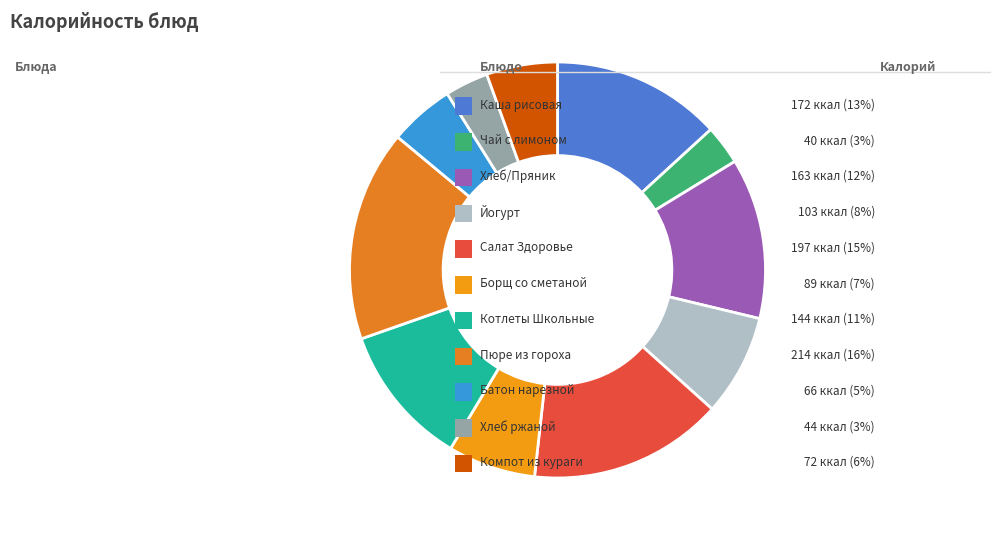

How many slices are in this pie chart?

11